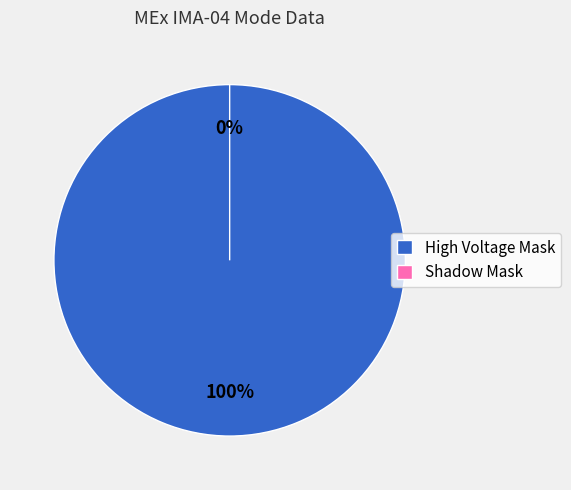

To the nearest percent, what is the average slice percentage?

50%